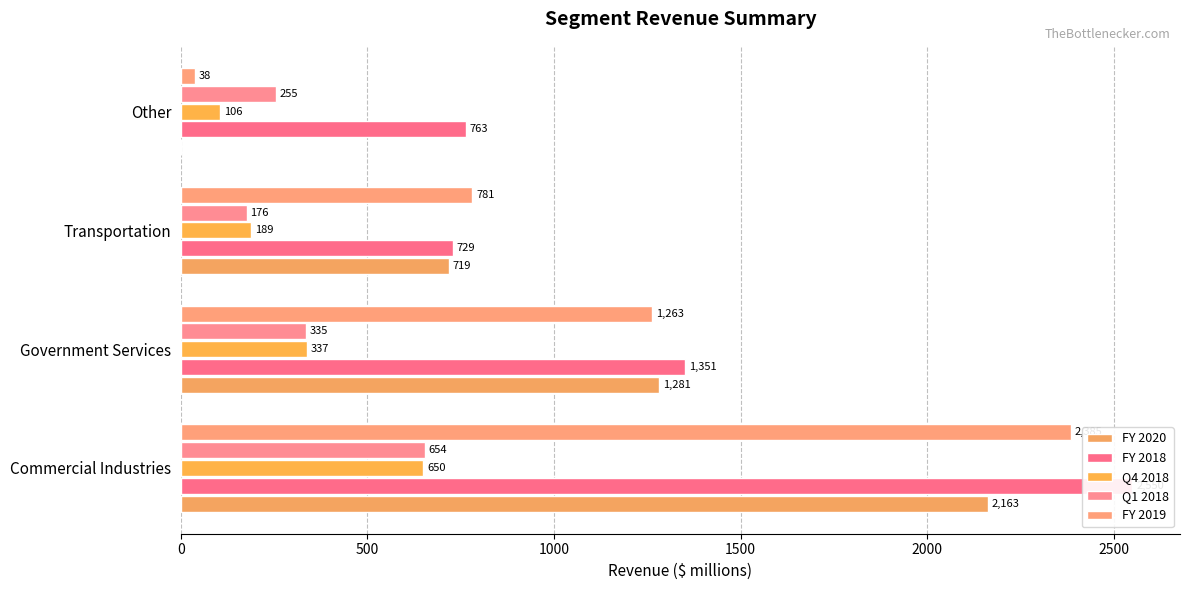

Reading left to right, transcribe all the data shown in this chart.

FY 2020: 2163	1281	719	0
FY 2018: 2550	1351	729	763
Q4 2018: 650	337	189	106
Q1 2018: 654	335	176	255
FY 2019: 2385	1263	781	38